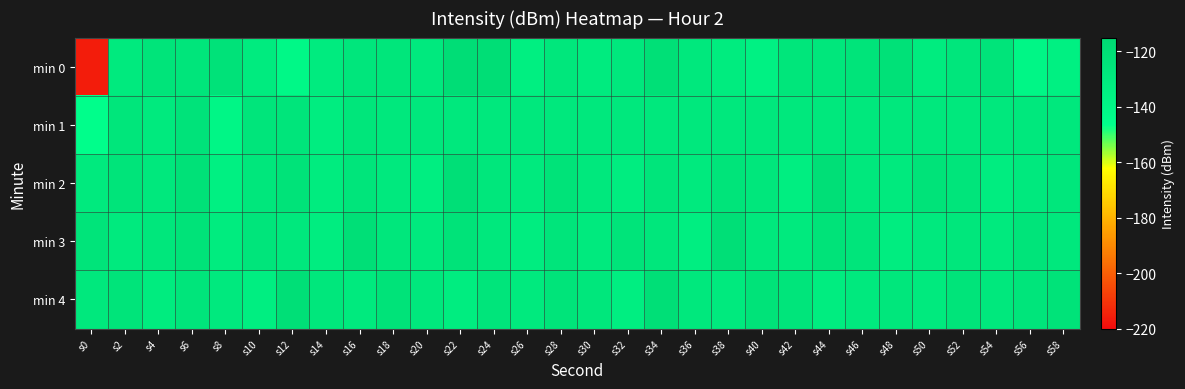

Count the number of data series in this chart.

5